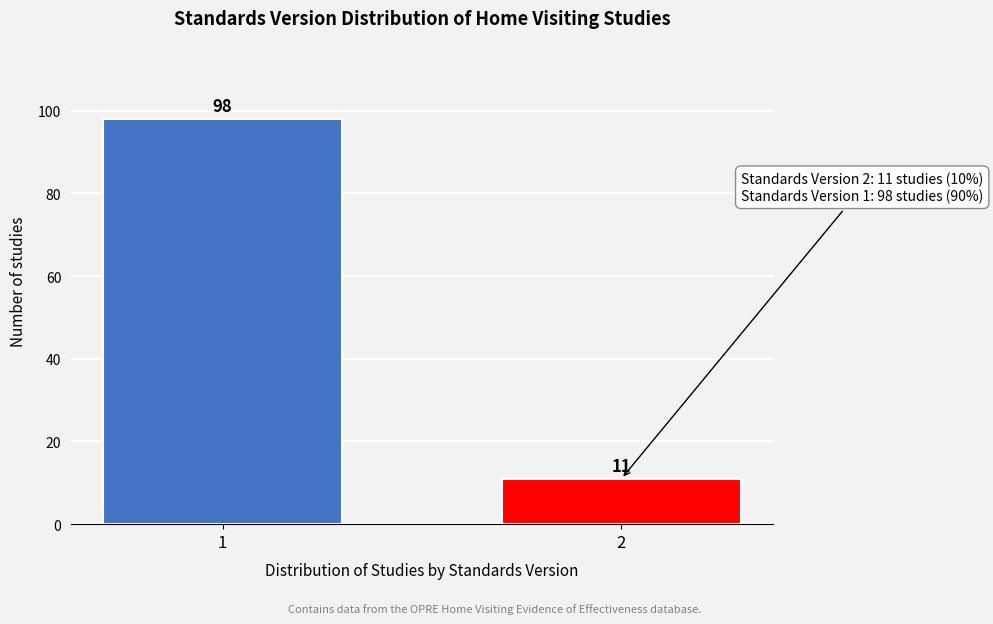

Reading left to right, extract all data points from this chart.

98	11